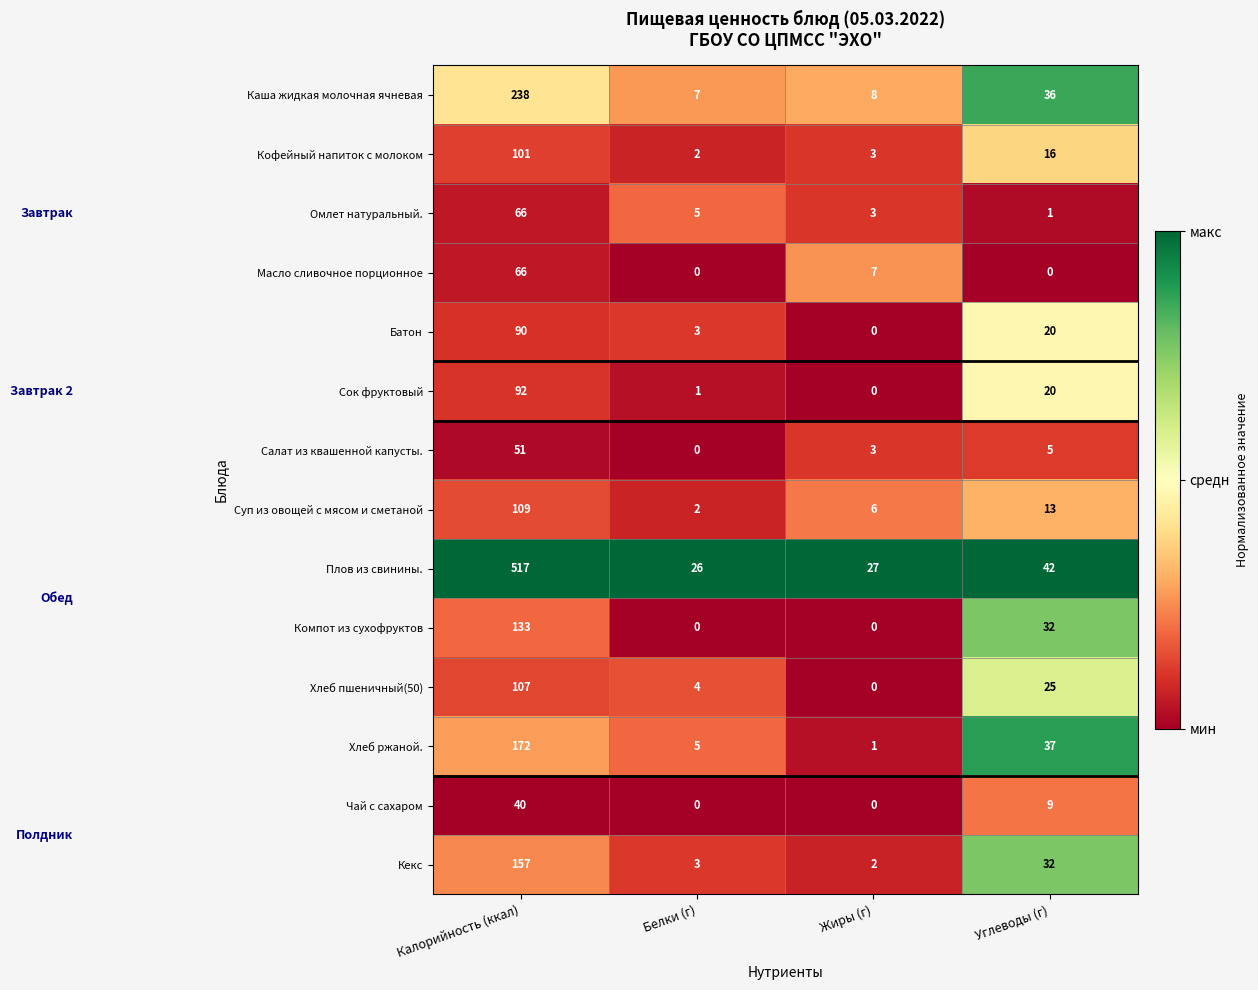

Count the Чай с сахаром values in the range 0 to 40.

4